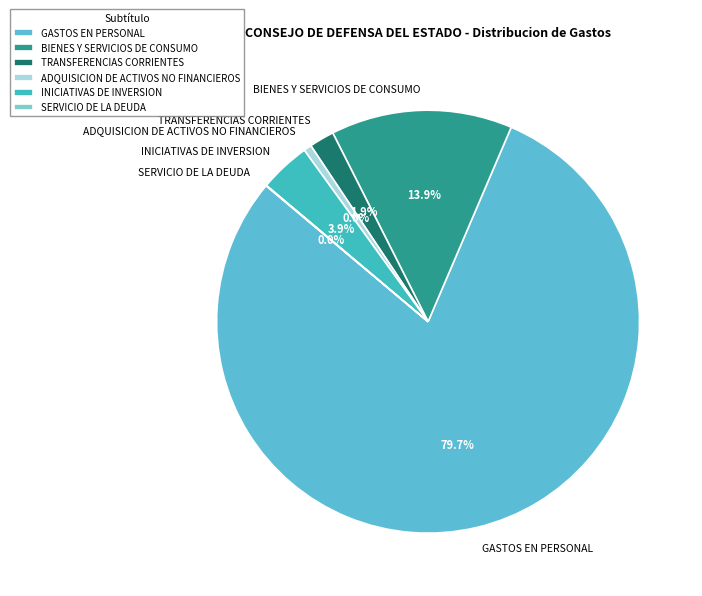

Which category accounts for the majority?

GASTOS EN PERSONAL